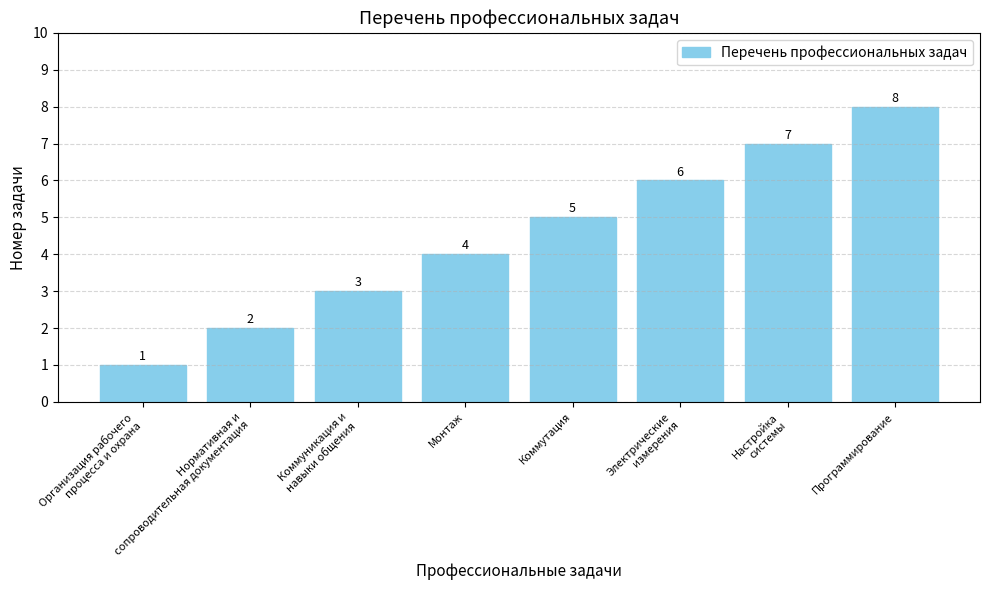

Does the chart contain stacked bars?

No